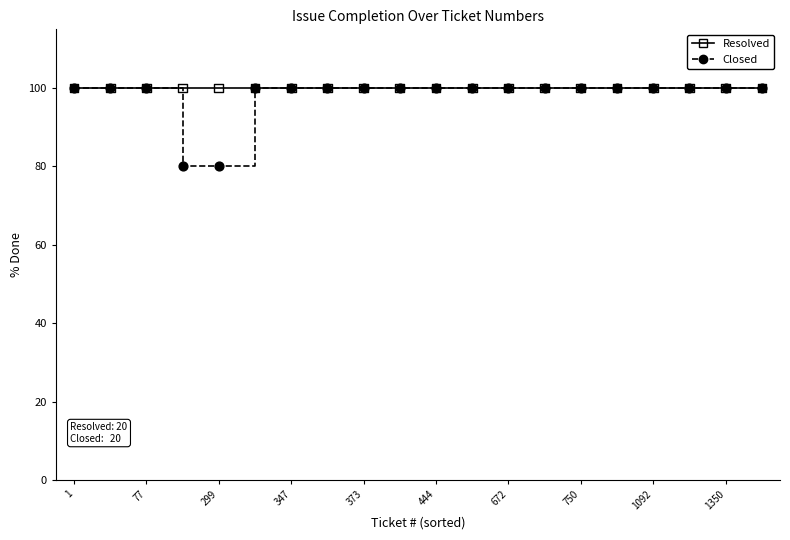

What are all the series names shown in the legend?

Resolved, Closed